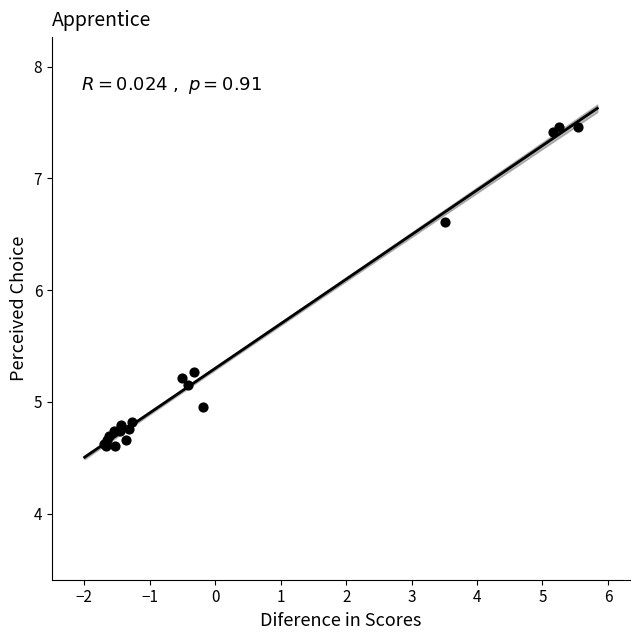

What Y value in the scatter plot is closest to 6?

6.6